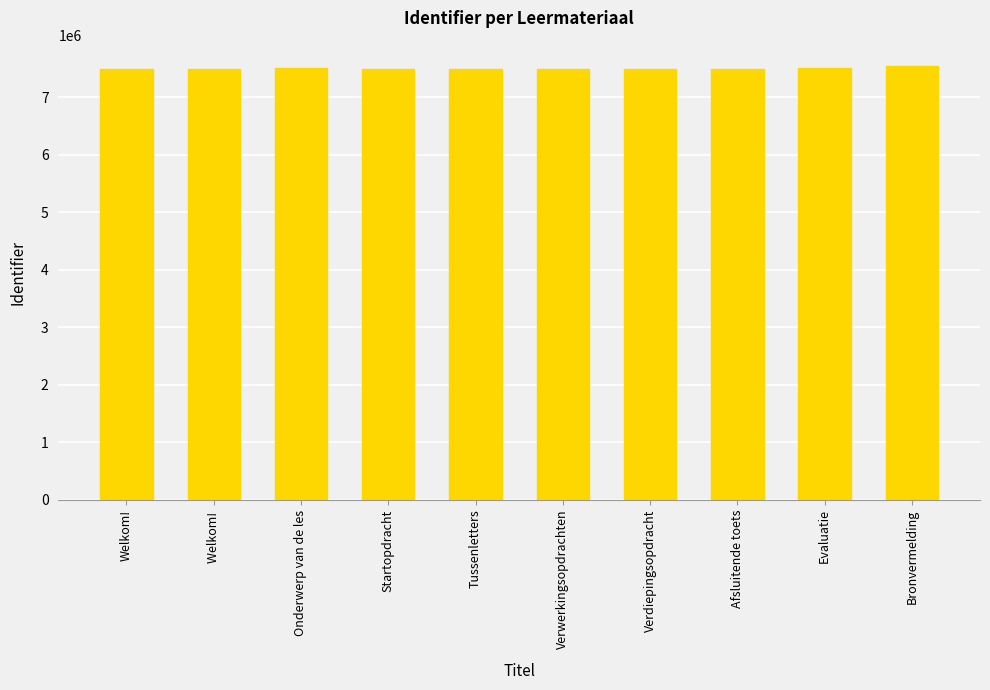

What is the ratio of the value at Tussenletters to the value at Verdiepingsopdracht?

1.0